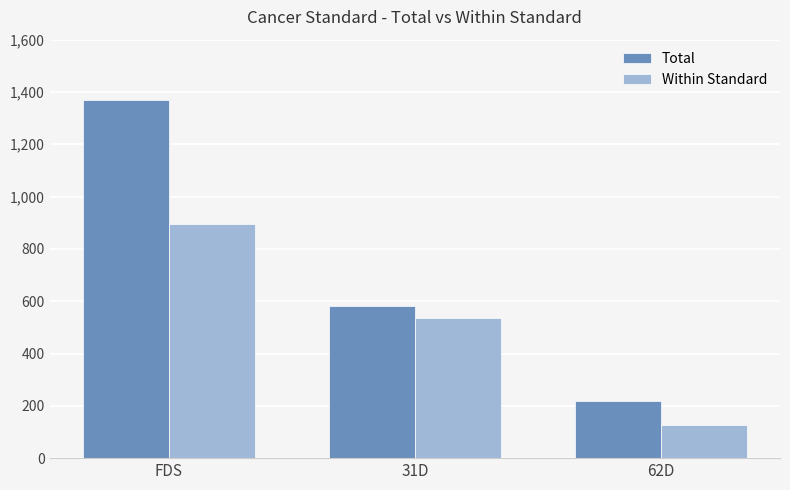

What position from the right is 31D?

2